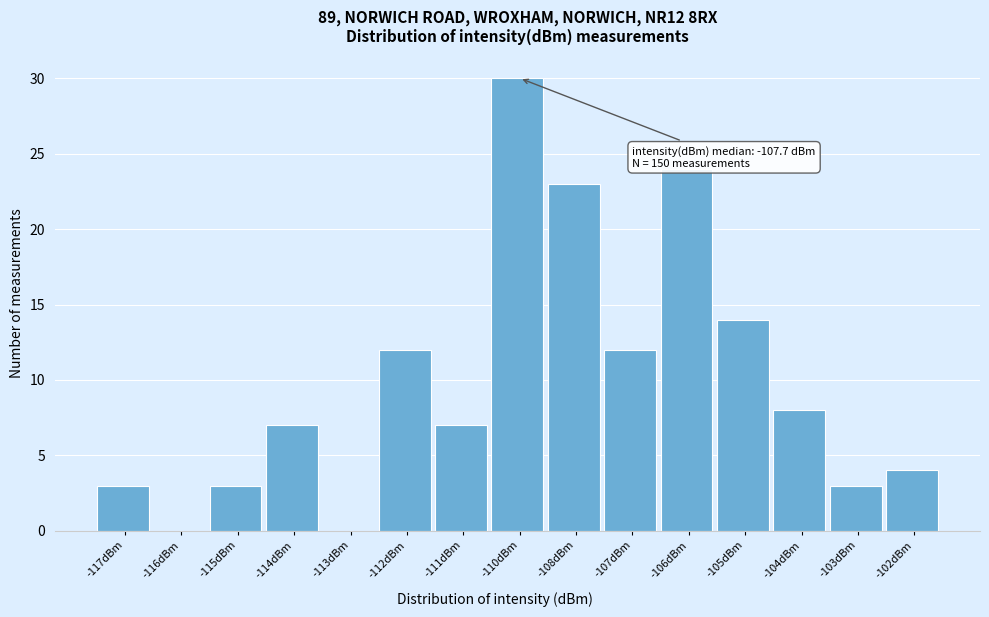

Reading left to right, transcribe all the data shown in this chart.

-117dBm=3	-116dBm=0	-115dBm=3	-114dBm=7	-113dBm=0	-112dBm=12	-111dBm=7	-110dBm=30	-108dBm=23	-107dBm=12	-106dBm=24	-105dBm=14	-104dBm=8	-103dBm=3	-102dBm=4